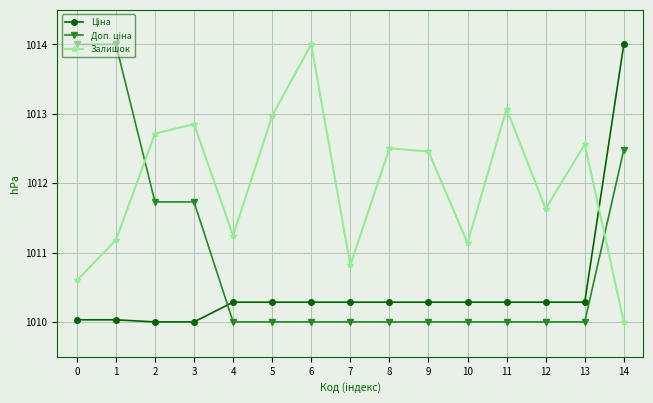

The value of Залишок at 10 is 314.4. True or false?

False